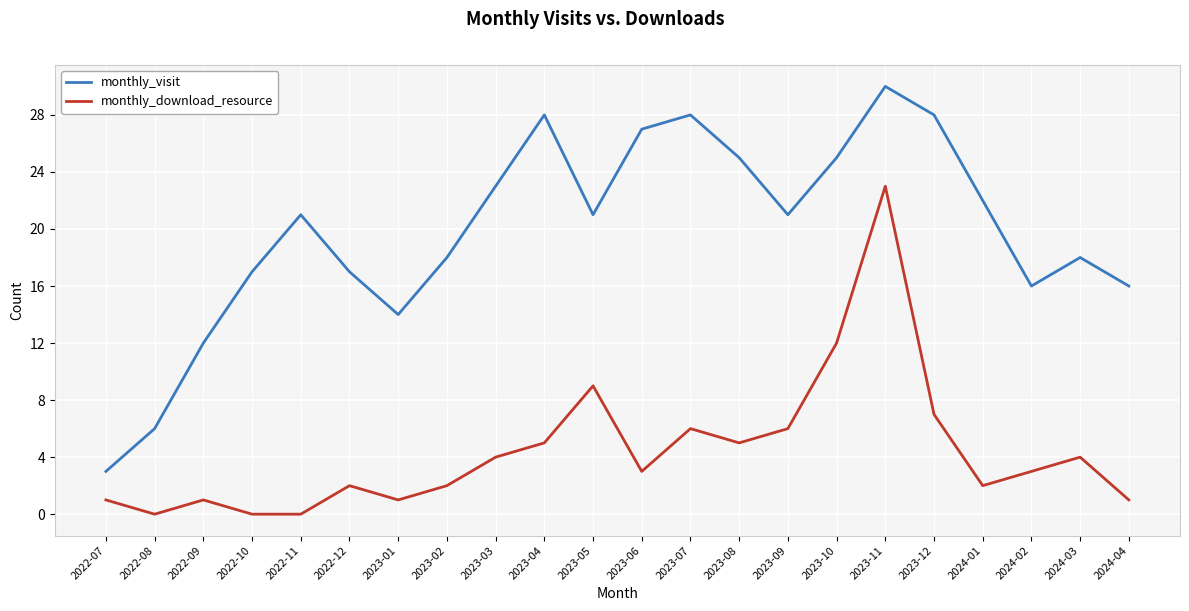

True or false: monthly_download_resource and monthly_visit intersect in this chart.

False